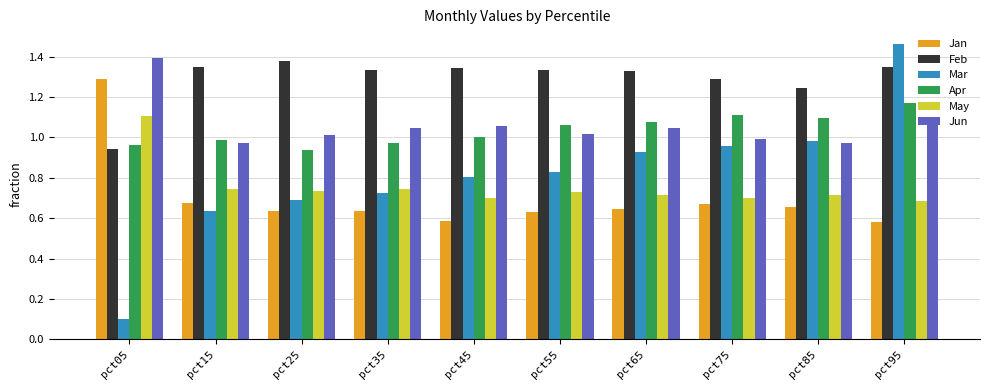

What is the difference between the maximum and second lowest values in the Feb series?

0.1